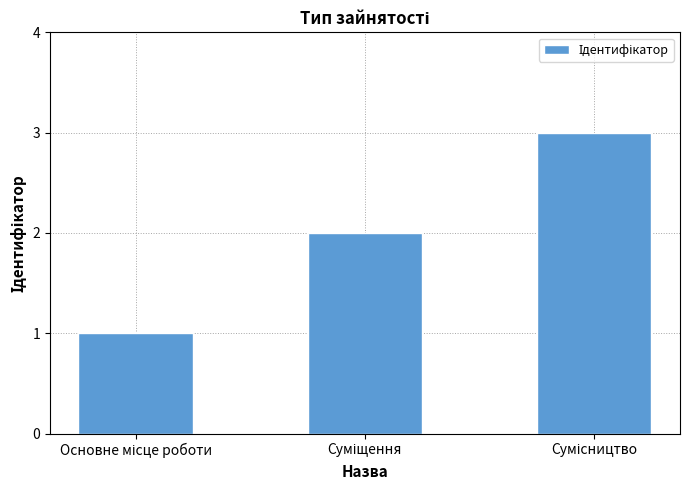

What is the maximum value shown in the chart?

3